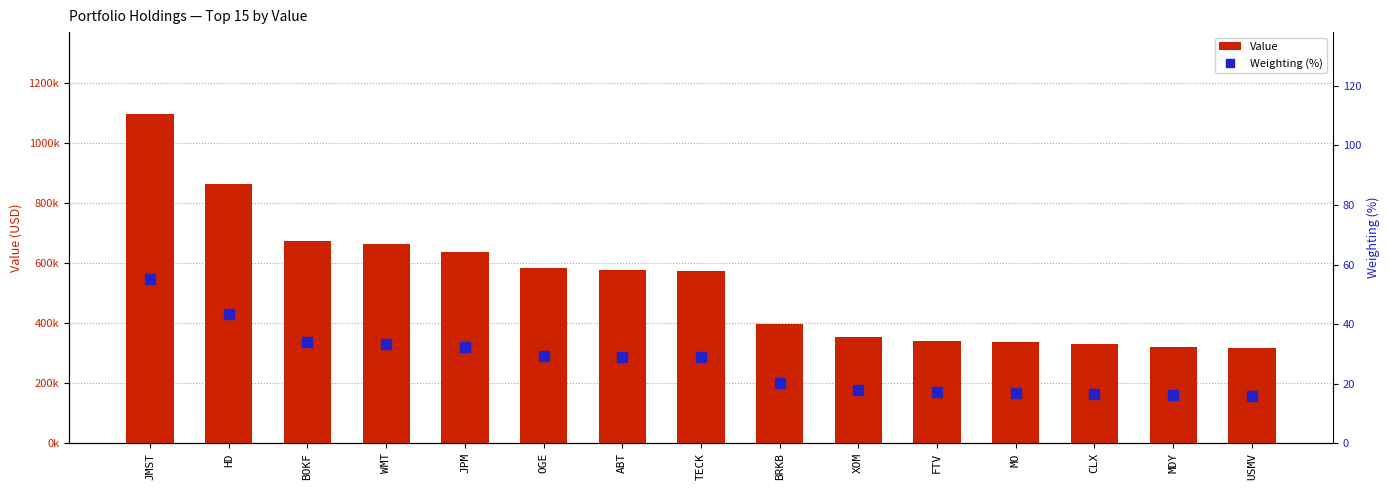

Which series has the widest spread of values?

Value